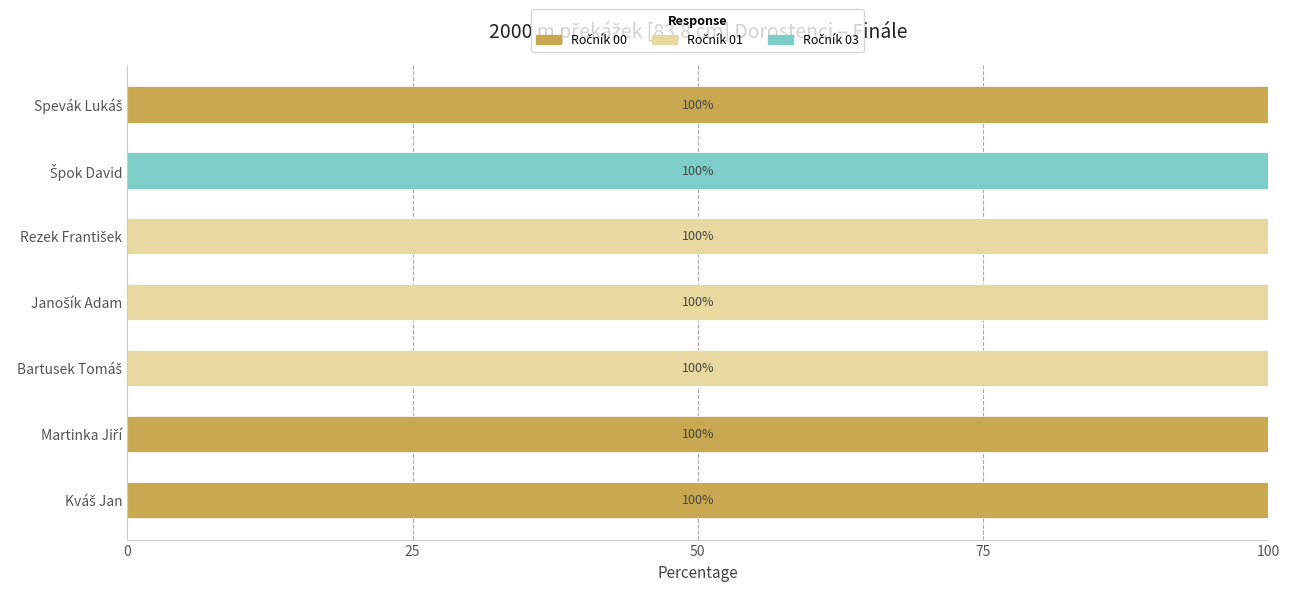

How many categories are shown in the chart?

7